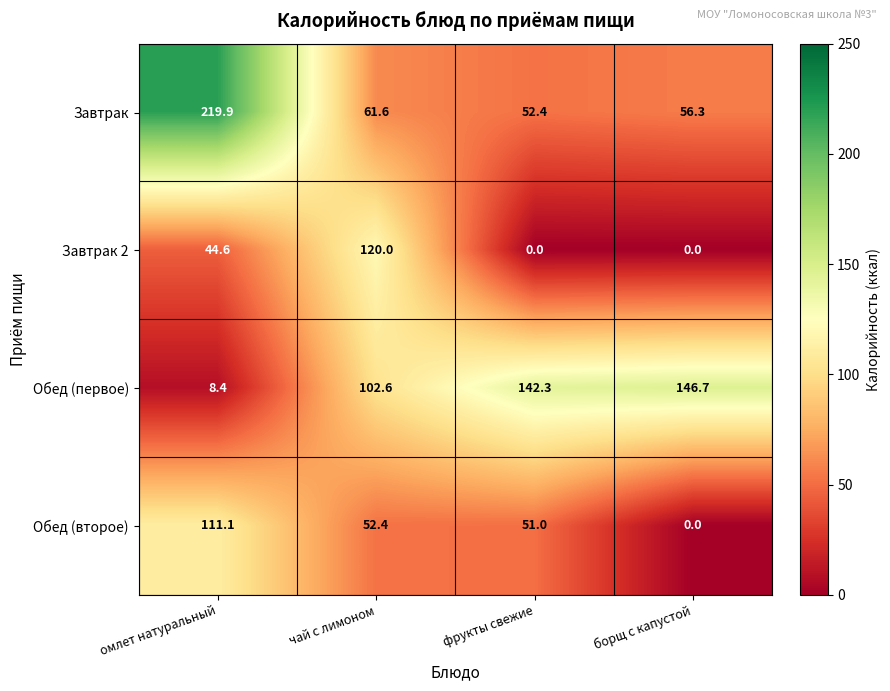

What is the sum of the Завтрак 2 values at фрукты свежие and омлет натуральный?

44.6